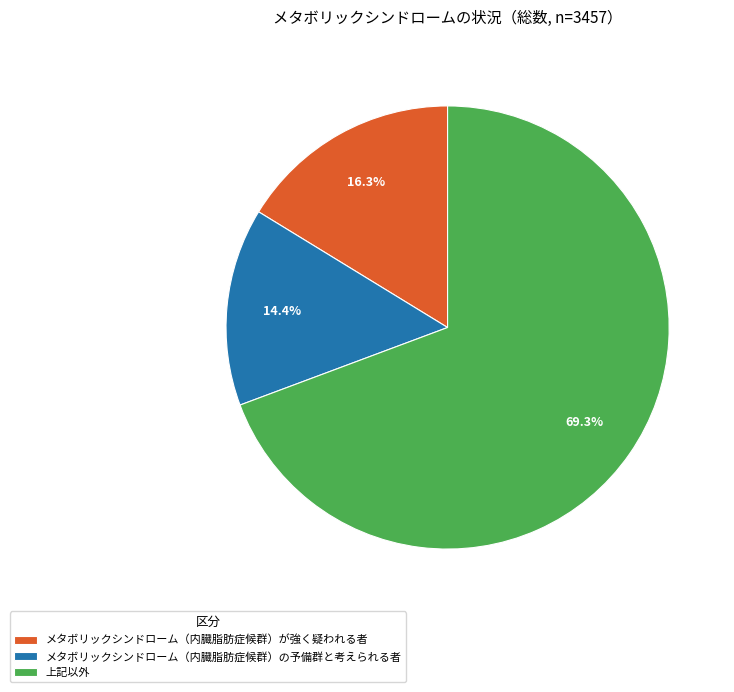

True or false: 上記以外 accounts for 60% of the total.

False